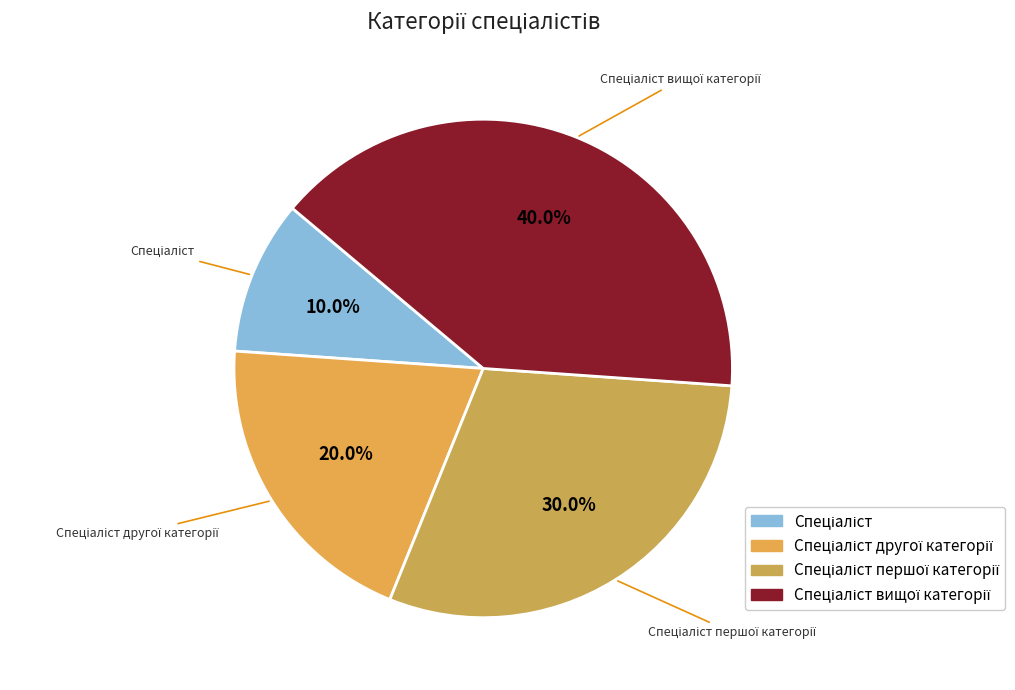

Is there any slice that represents more than half of the pie?

No